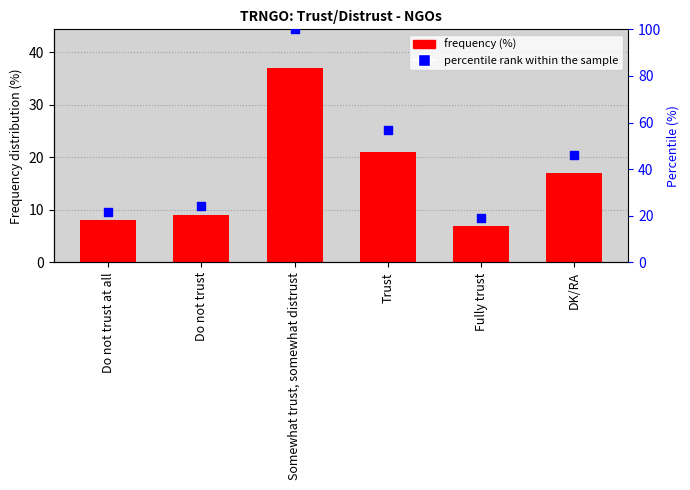

At which category is the sum across all series the highest?

Somewhat trust, somewhat distrust